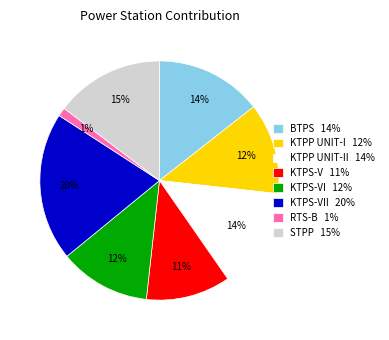

Is KTPS-V 11% the majority of the pie?

No